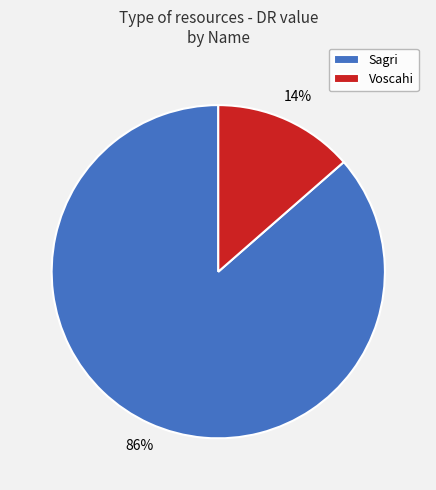

Is the sum of Voscahi and Sagri greater than half?

Yes